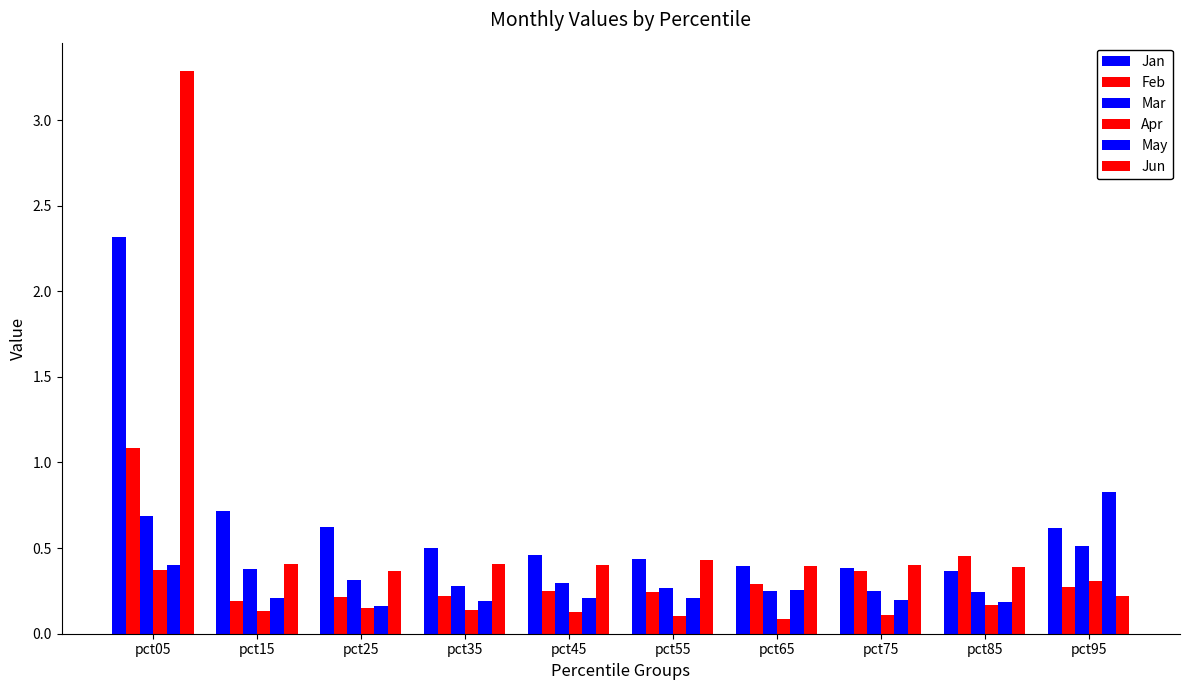

How many series are shown in this chart?

6